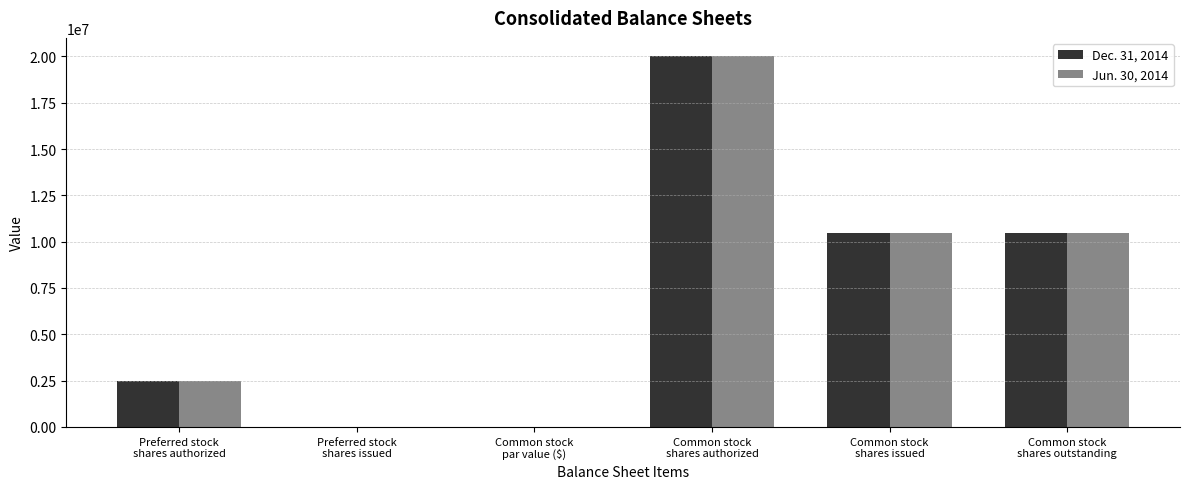

What is the greatest value displayed?

20000000.0